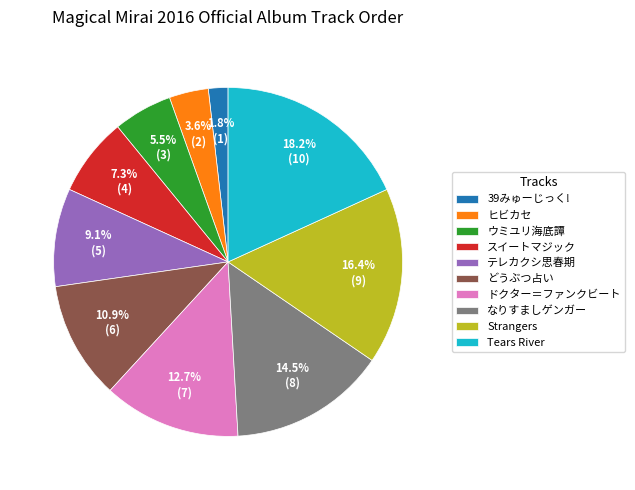

Which category has the biggest portion of the pie?

Tears River